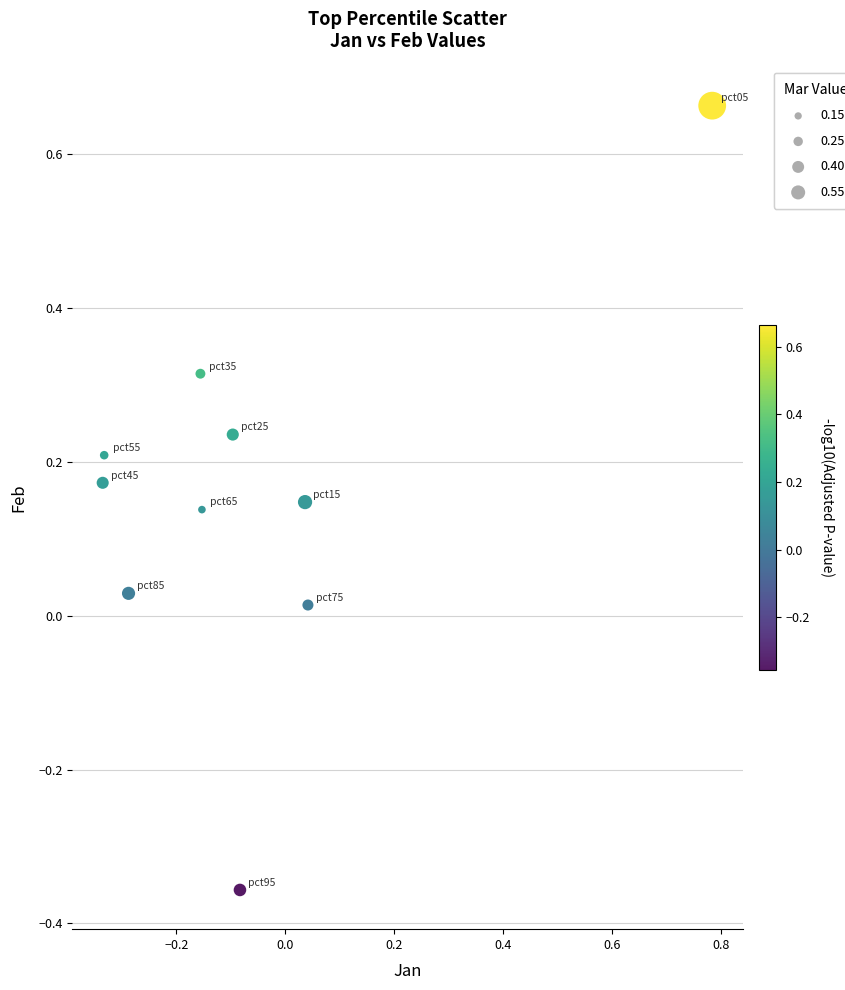

What is the range of X values (max minus min)?

1.1